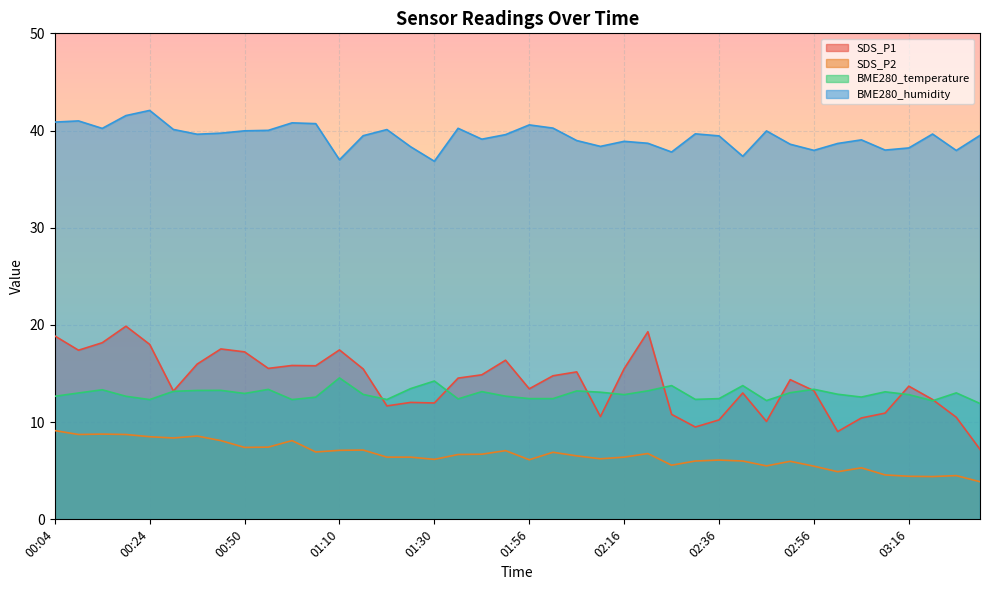

Rank the series at 00:09 from highest to lowest value.

BME280_humidity, SDS_P1, BME280_temperature, SDS_P2